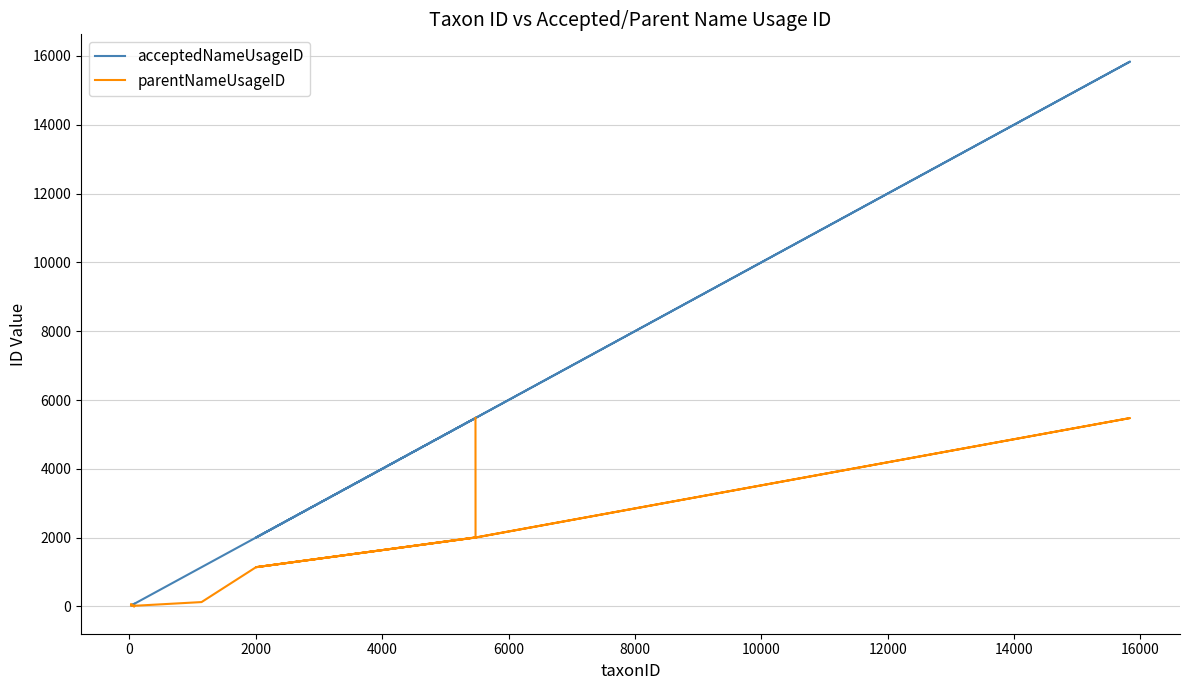

What is the average value of the parentNameUsageID series?

1777